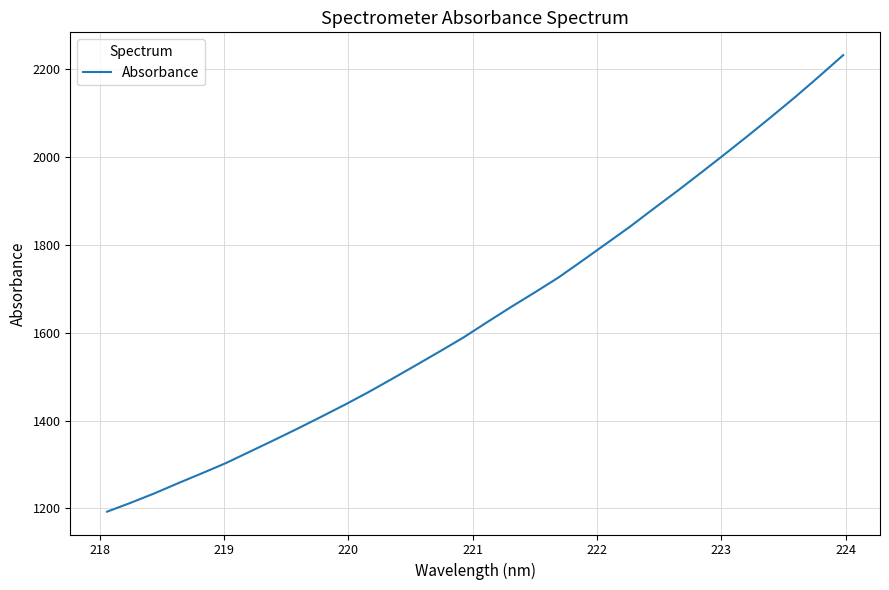

What is the difference between the maximum and minimum values?

1039.8